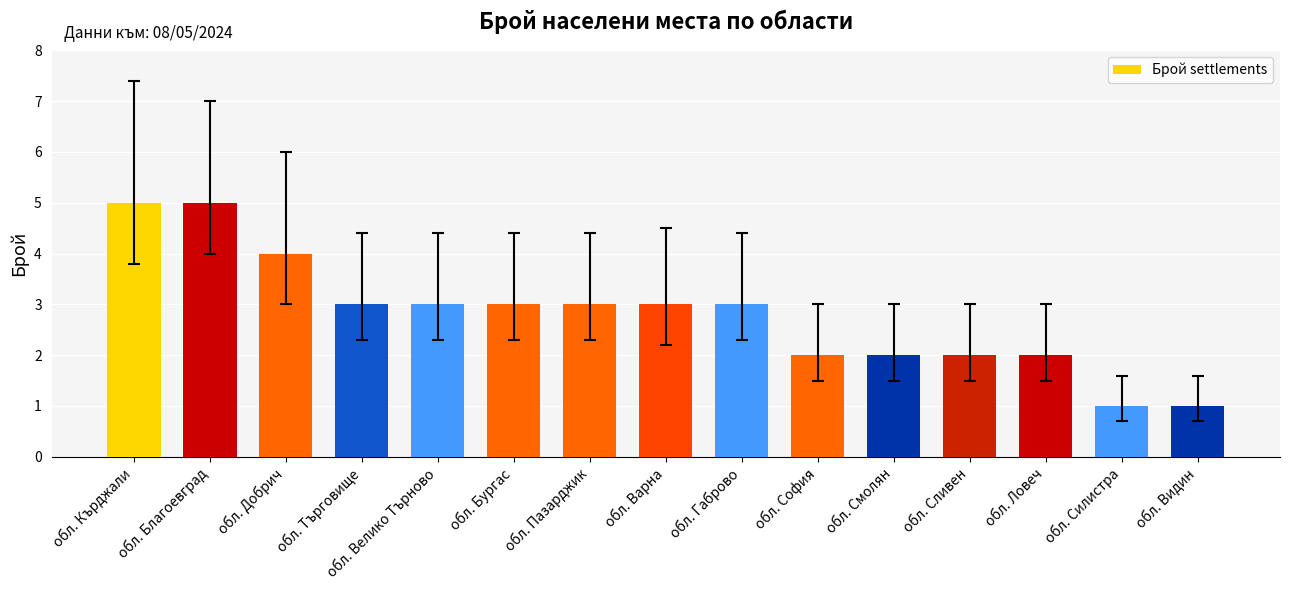

What is the label of the 13th bar from the right?

обл. Добрич